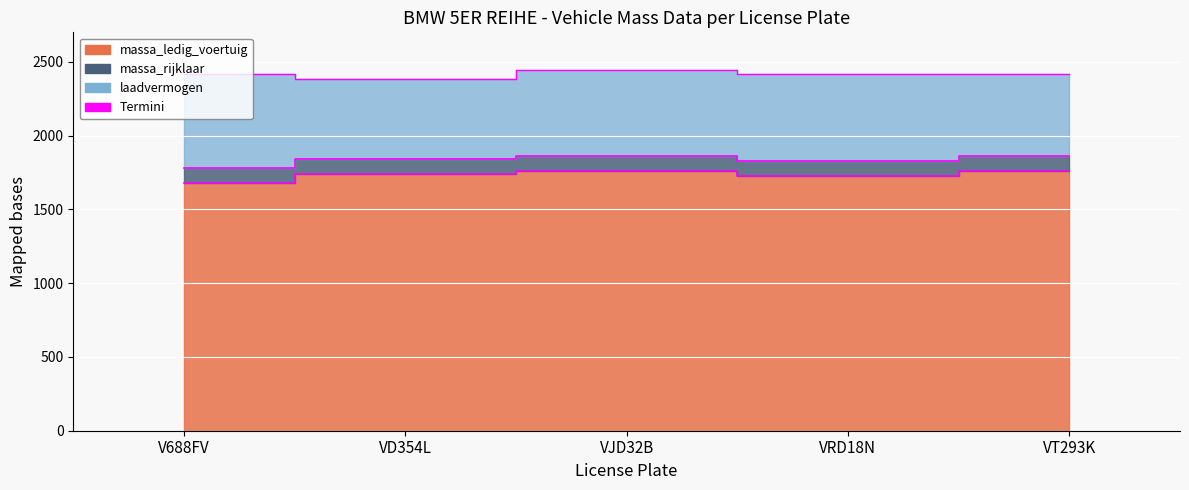

What is the sum of all massa_ledig_voertuig values?

8667